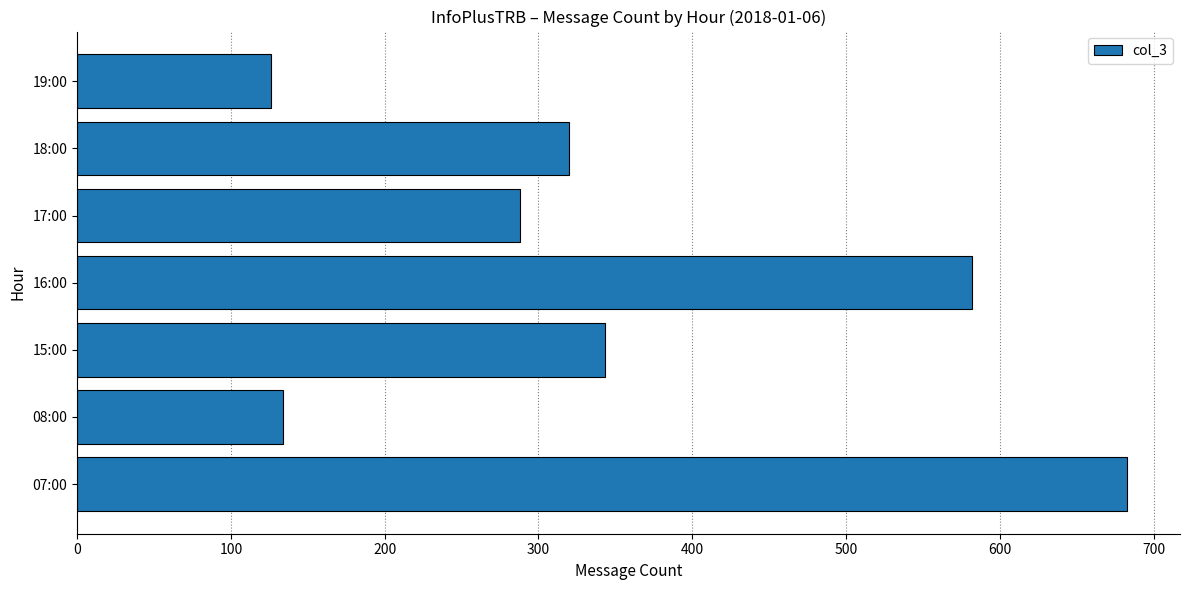

The chart shows a value of 960 at 16:00. True or false?

False